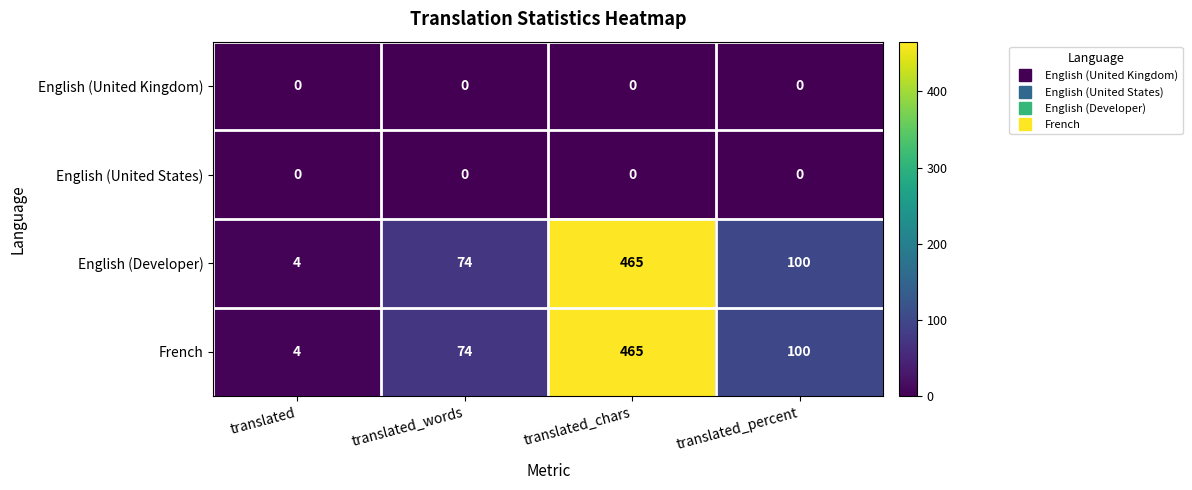

Is it true that English (Developer) equals 465 at translated_chars?

True